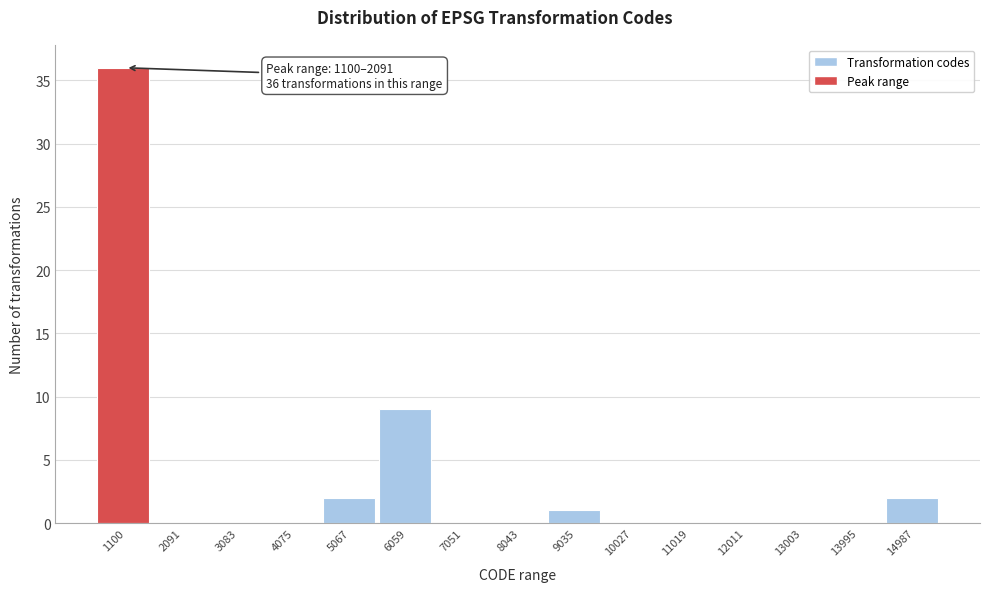

Reading left to right, extract all data points from this chart.

1100=36	2091=0	3083=0	4075=0	5067=2	6059=9	7051=0	8043=0	9035=1	10027=0	11019=0	12011=0	13003=0	13995=0	14987=2